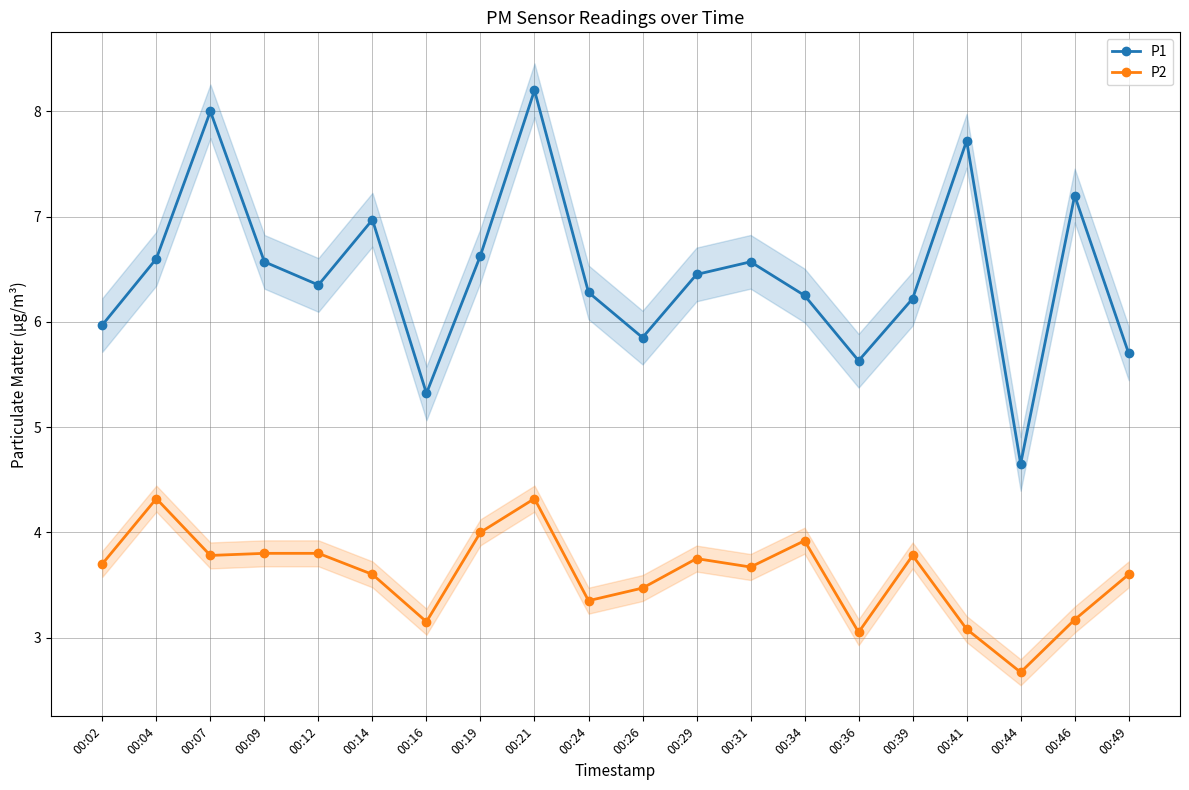

What is the sum of the P1 values at 00:46 and 00:04?

13.8